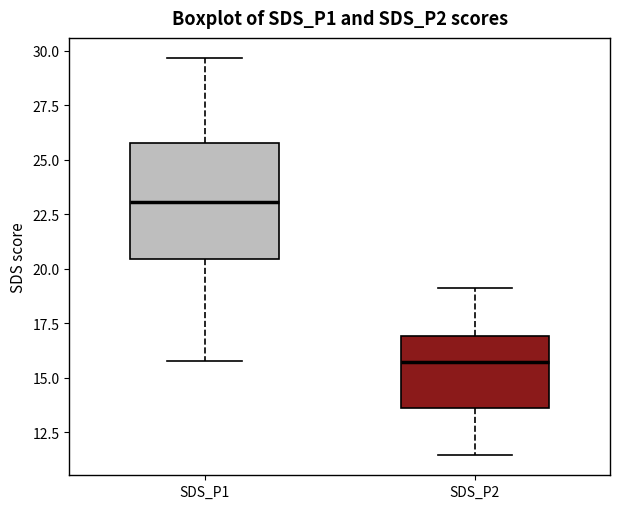

Reading left to right, read every box against the y-axis: the position of its median line, the range the box covers, and the ends of its whiskers. The values are not printed on the chart, so give them approximately, as read against the axis.

SDS_P1: median 23.0, box 20.5 to 25.5, whiskers 16.0 to 29.5
SDS_P2: median 15.5, box 13.5 to 17.0, whiskers 11.5 to 19.0